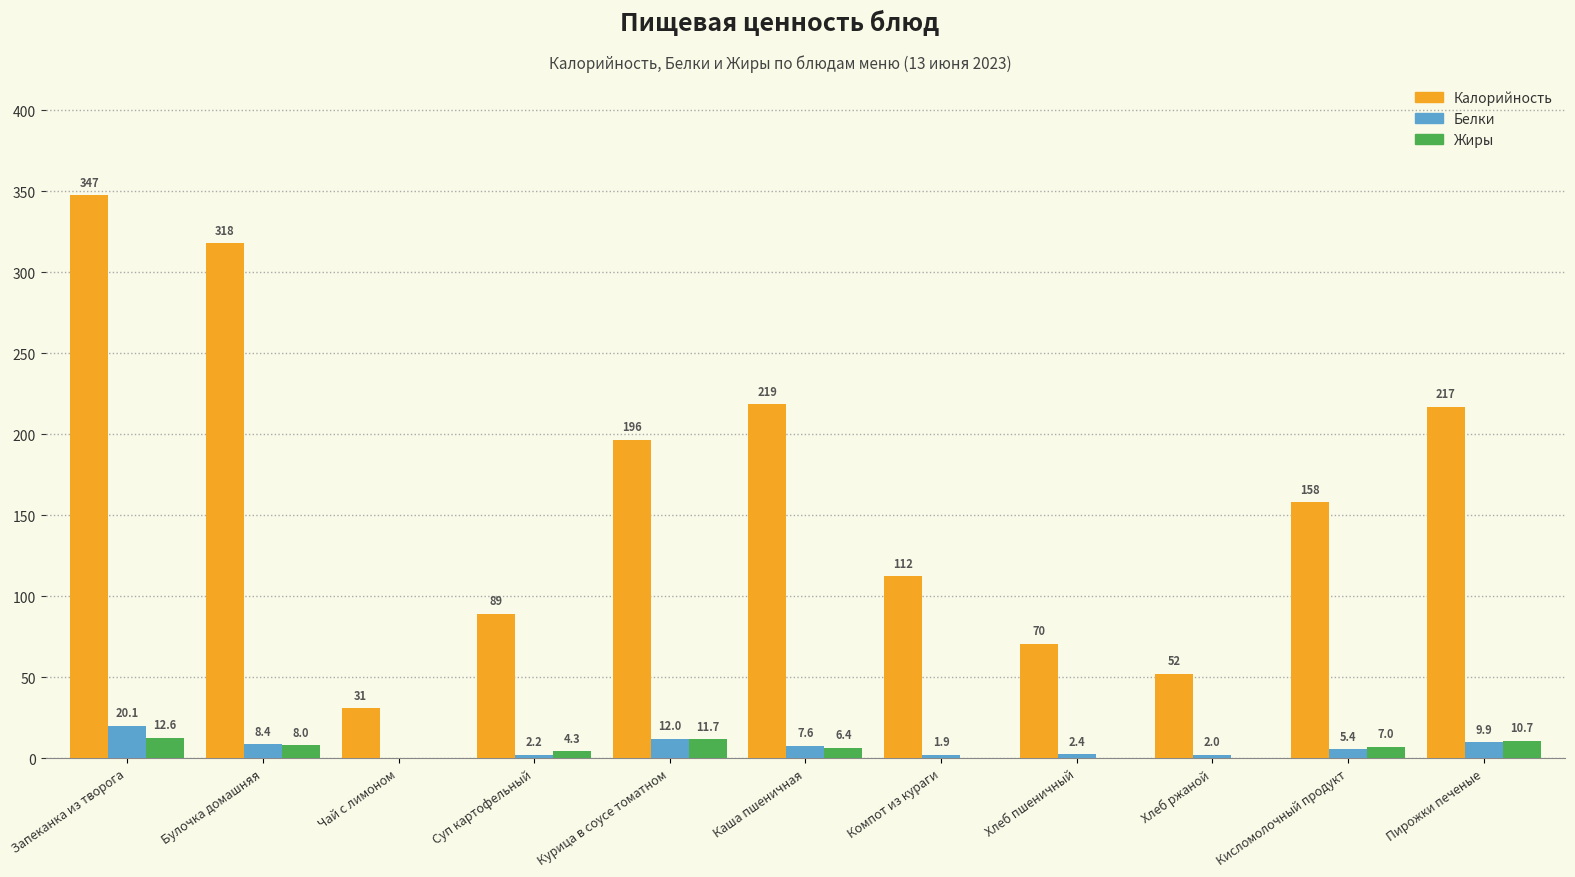

How many distinct data groups are displayed?

3